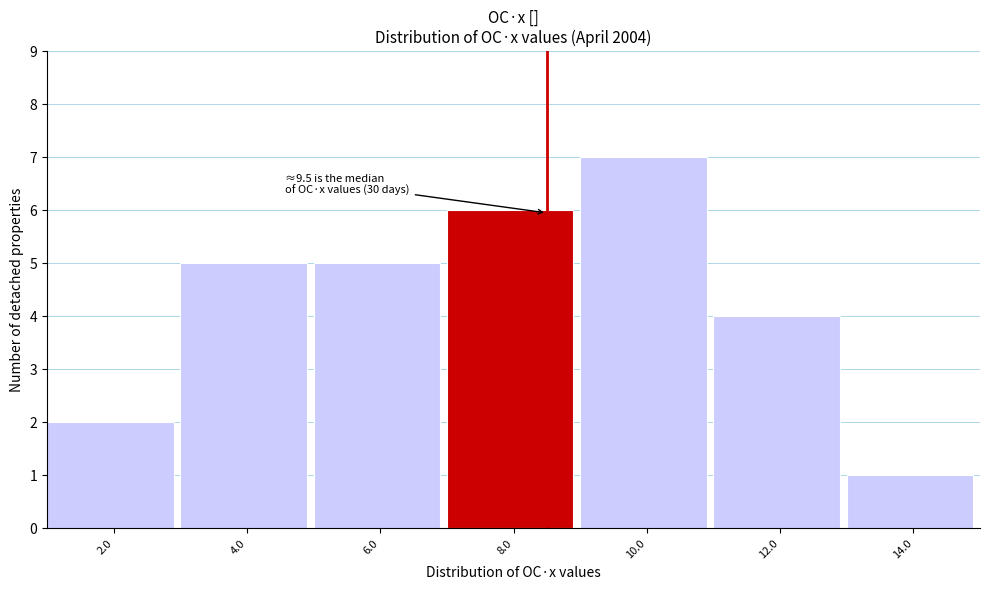

Reading left to right, transcribe all the data shown in this chart.

2	5	5	6	7	4	1